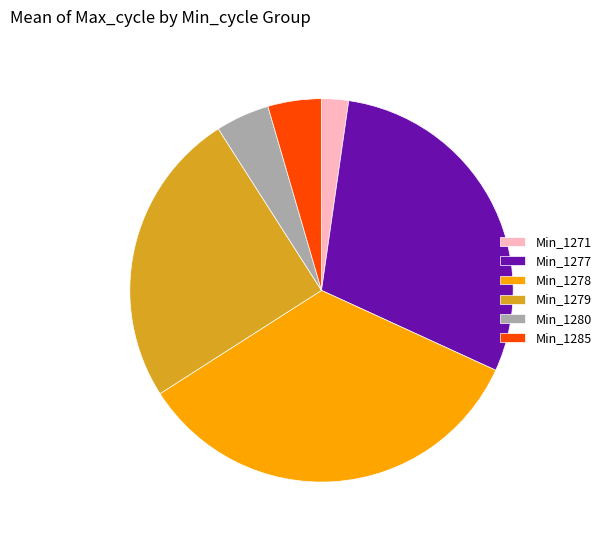

What is the ratio of the value at Min_1278 to the value at Min_1271?

15.0